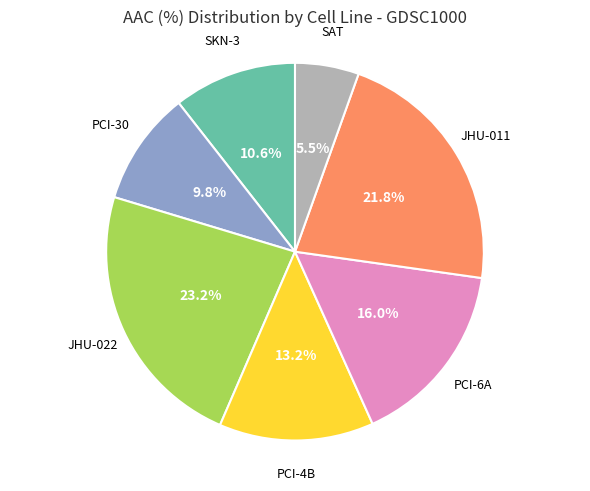

How many segments does this pie chart have?

7